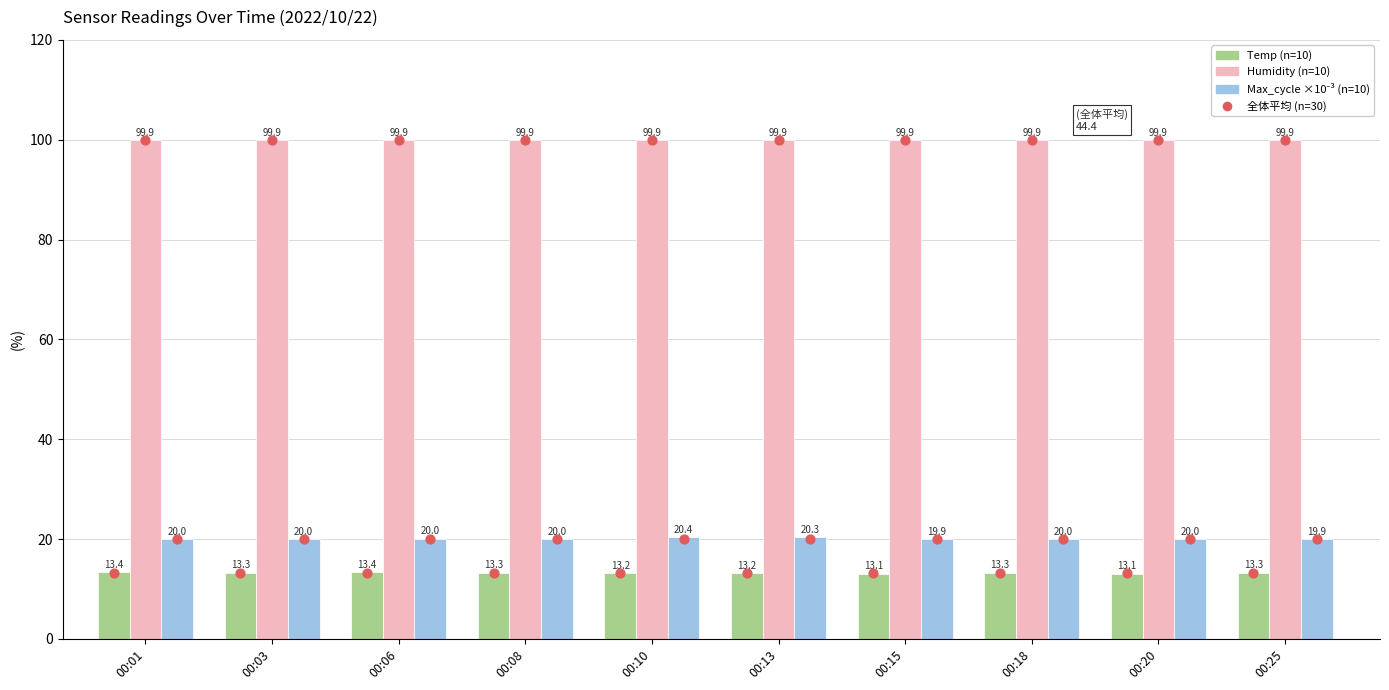

What is the total value across all series at 00:10?

133.5